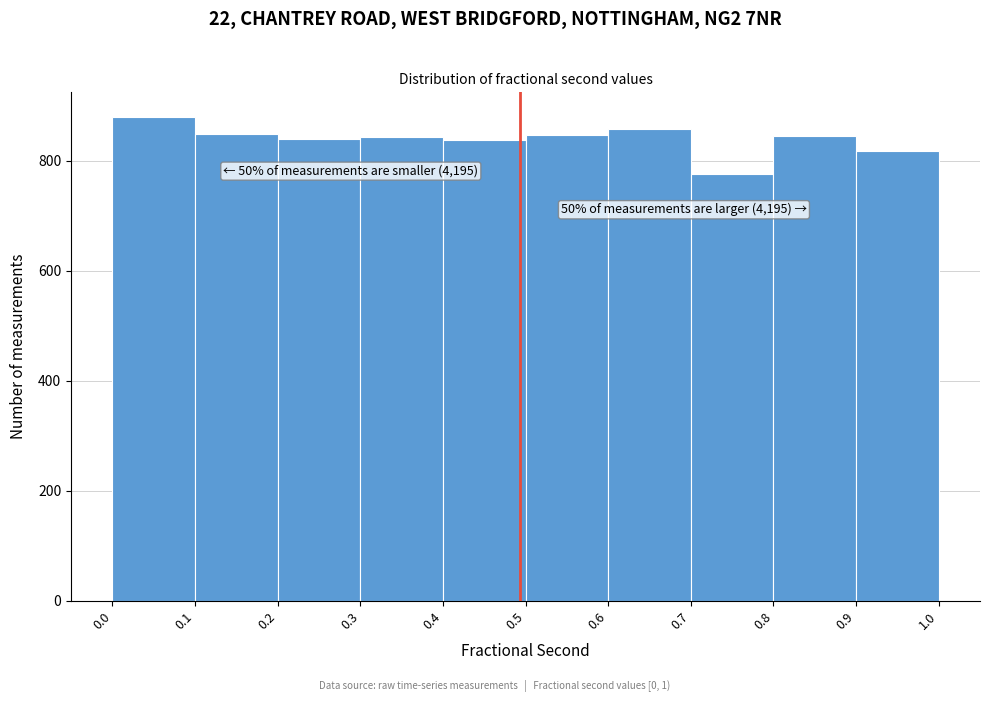

Over which range of the x-axis is the bar tallest?

0.0 to 0.1